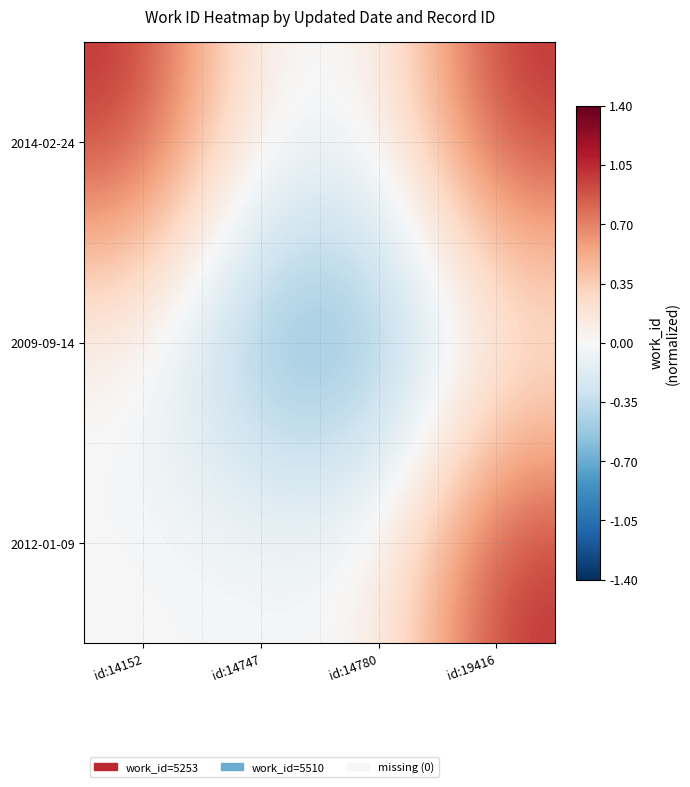

How many data points does each series have?

4